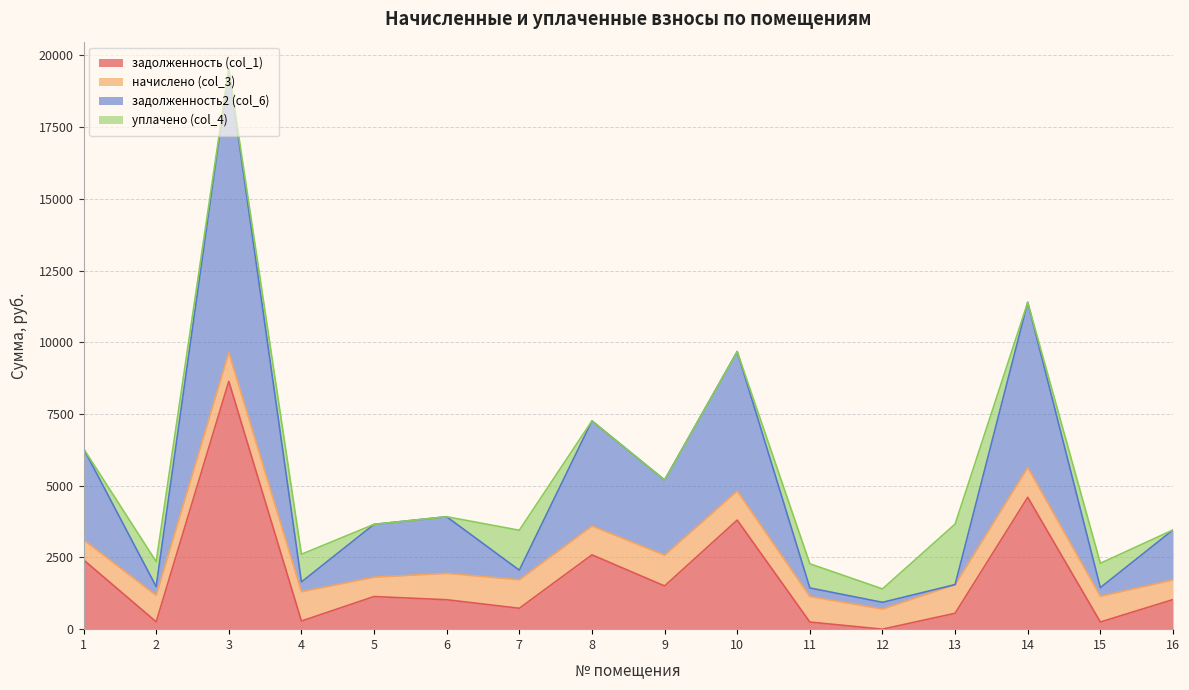

Which label corresponds to the largest value in the chart?

3